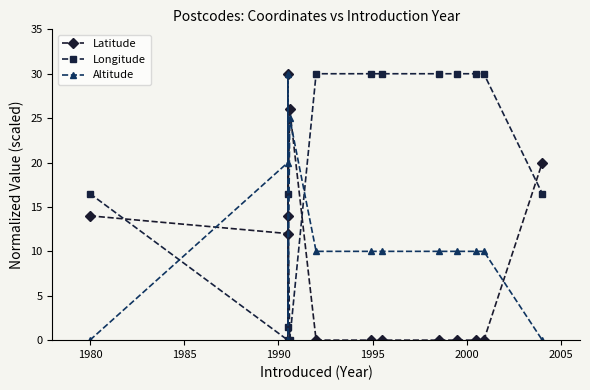

Where is the first local minimum for Altitude?

1990